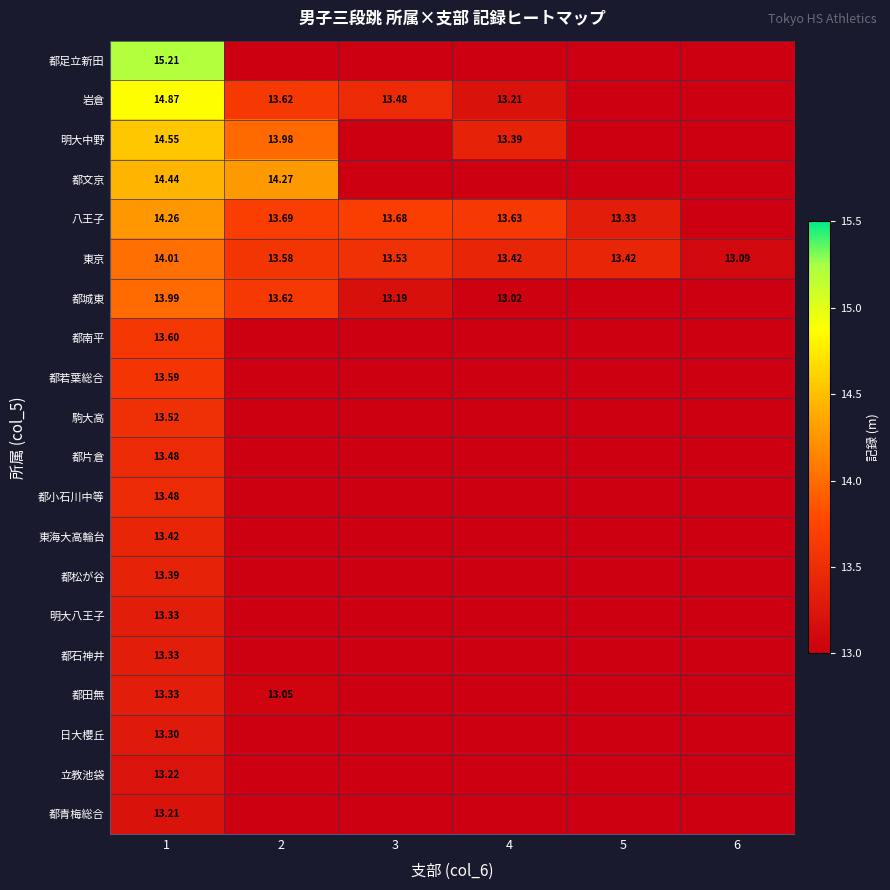

Is it true that 都南平 equals 5.2 at 2?

False